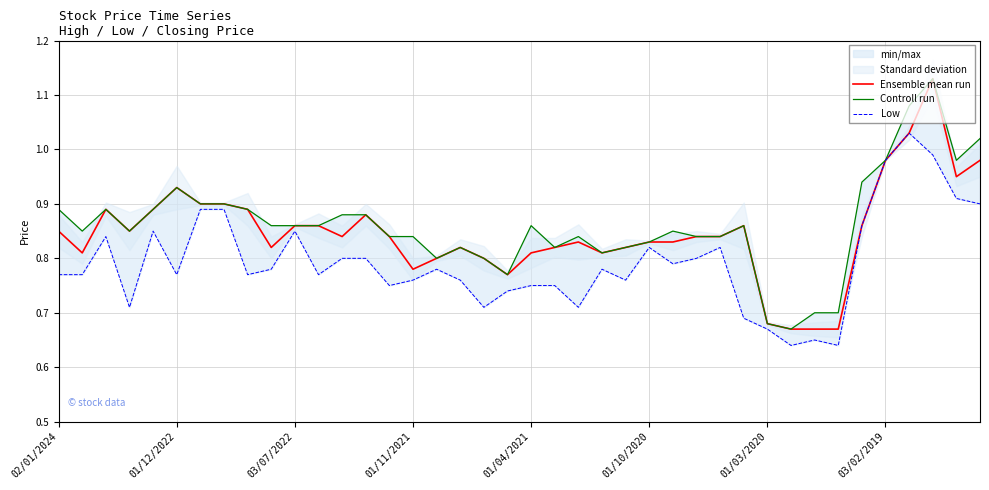

What is the sum of the Low values at 27 and 01/04/2021?

1.6